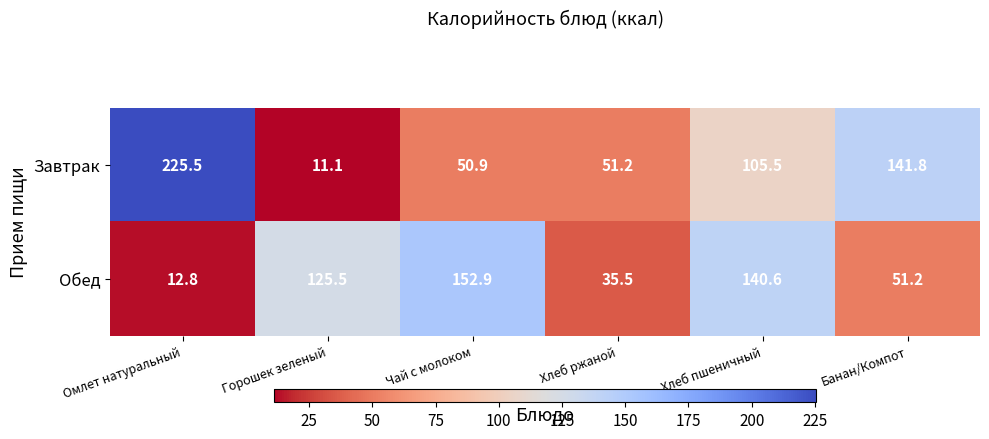

What is the difference between the Обед values at Хлеб пшеничный and Горошек зеленый?

15.1